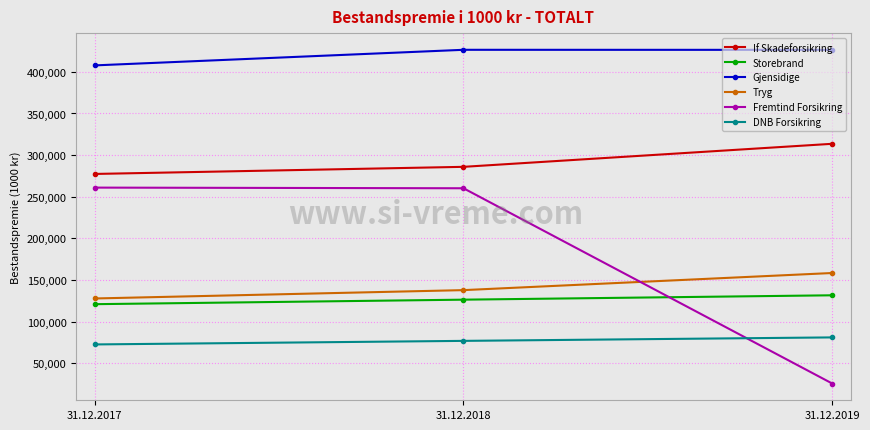

How many lines are shown in the chart?

6